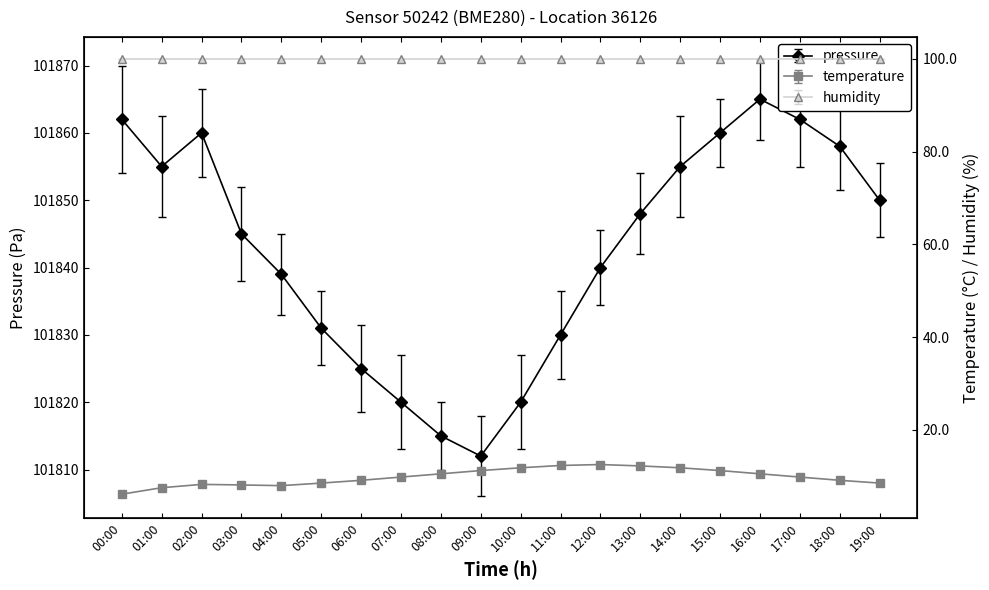

At which label is pressure closest to 101838?

04:00